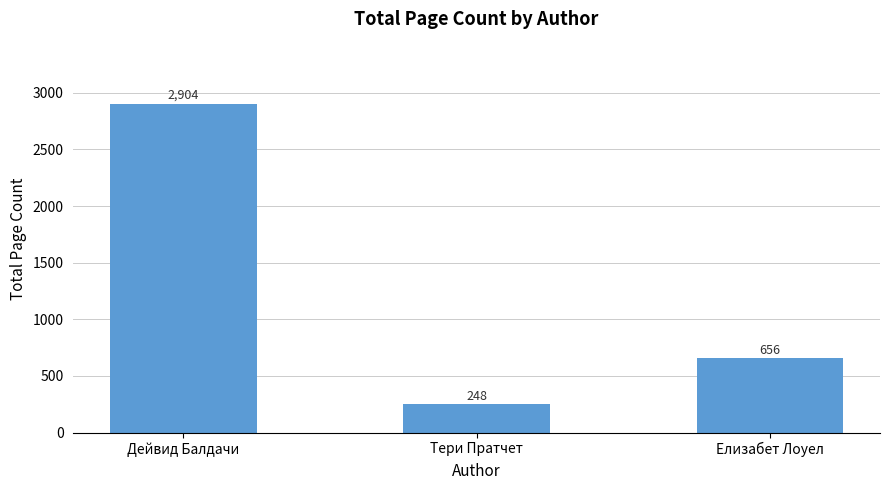

List the labels in order of value, smallest first.

Тери Пратчет, Елизабет Лоуел, Дейвид Балдачи